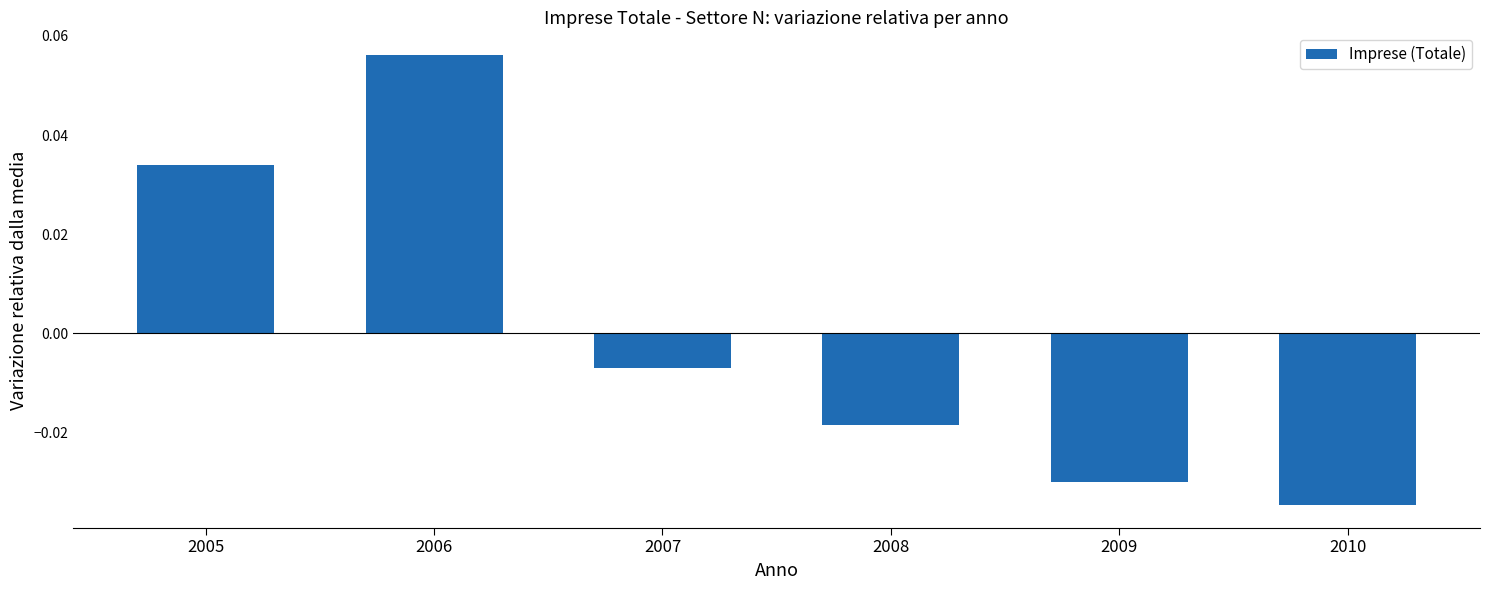

How many bars are there in total?

6